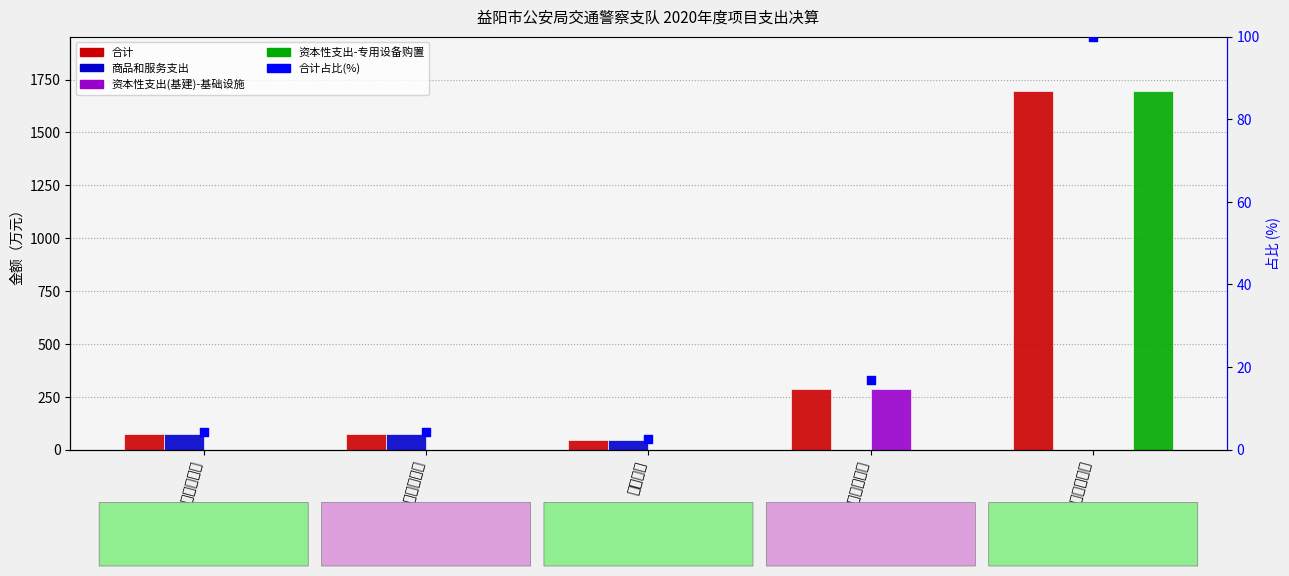

What is the total value across all series at 智能交通建设二期等?

3496.5